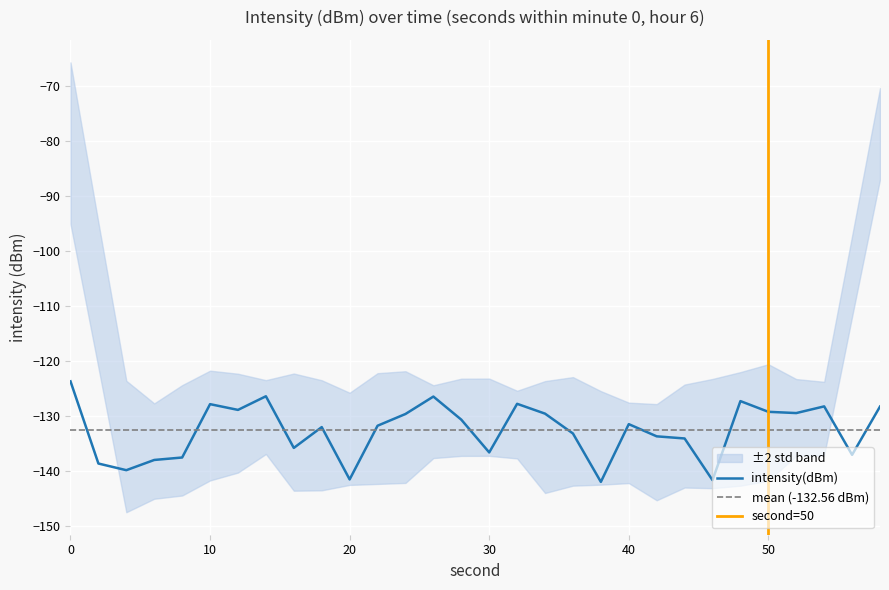

Reading left to right, what are all the values shown in this chart?

-123.7	-138.6	-139.8	-137.9	-137.5	-127.8	-128.8	-126.4	-135.7	-132.0	-141.5	-131.7	-129.6	-126.4	-130.6	-136.6	-127.7	-129.5	-133.1	-141.9	-131.4	-133.6	-134.0	-141.6	-127.2	-129.2	-129.4	-128.2	-137.0	-128.2